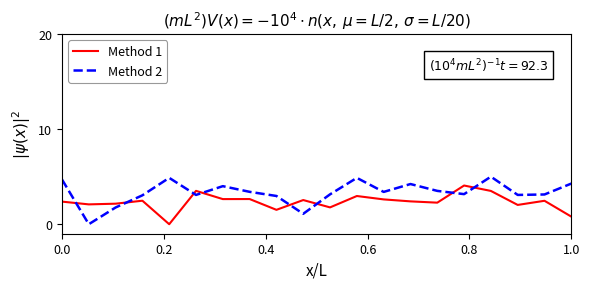

What is the greatest value displayed?

5.0